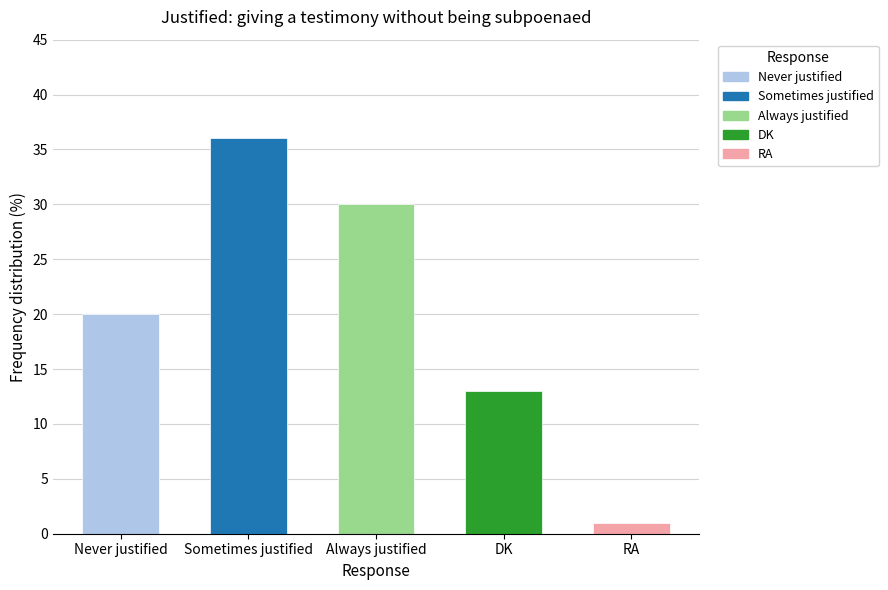

What is the value of the 5th bar from the left?

1